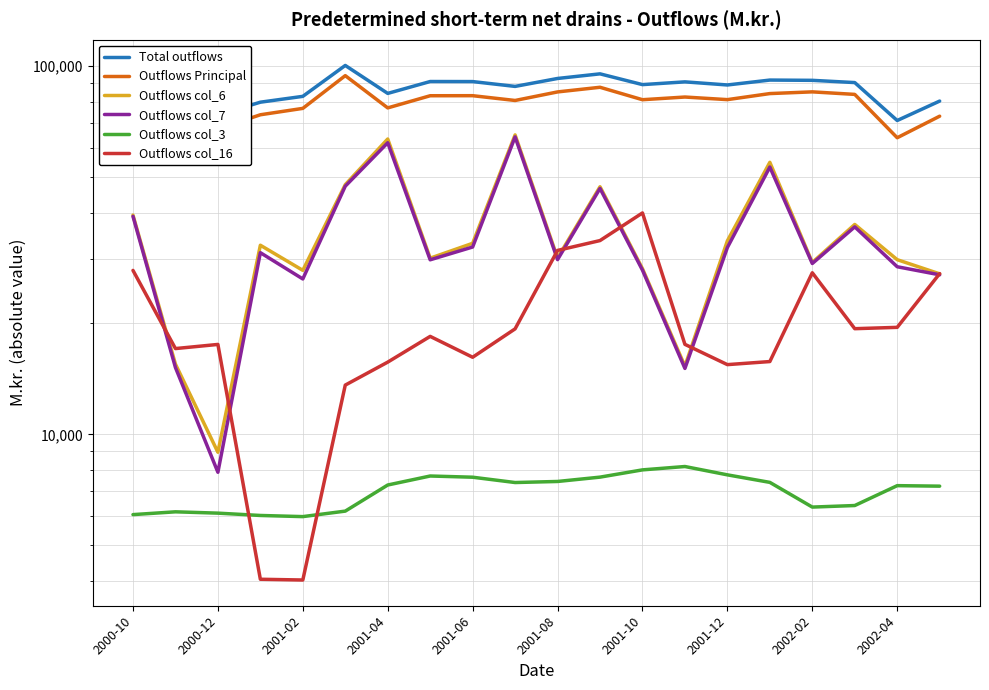

Is it true that Outflows col_16 equals 9014 at 2002-02?

False